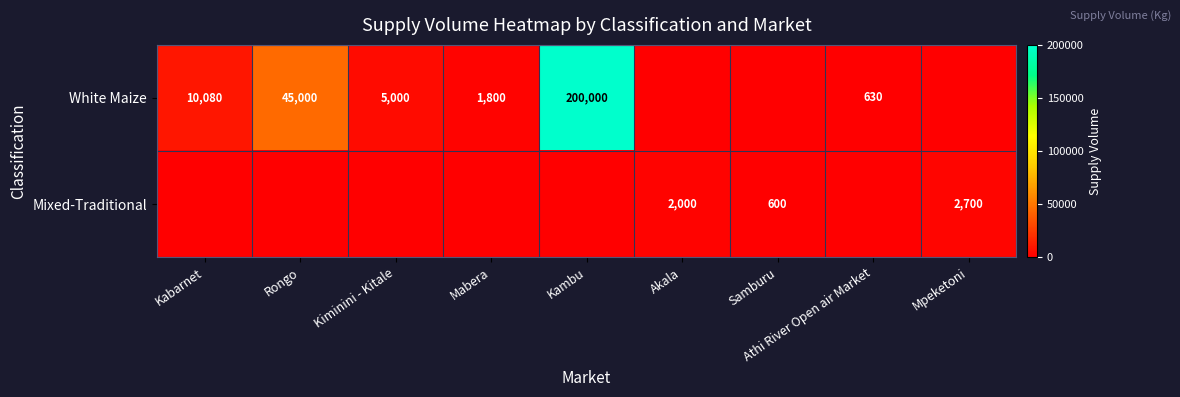

Is it true that White Maize equals 1800 at Mabera?

True